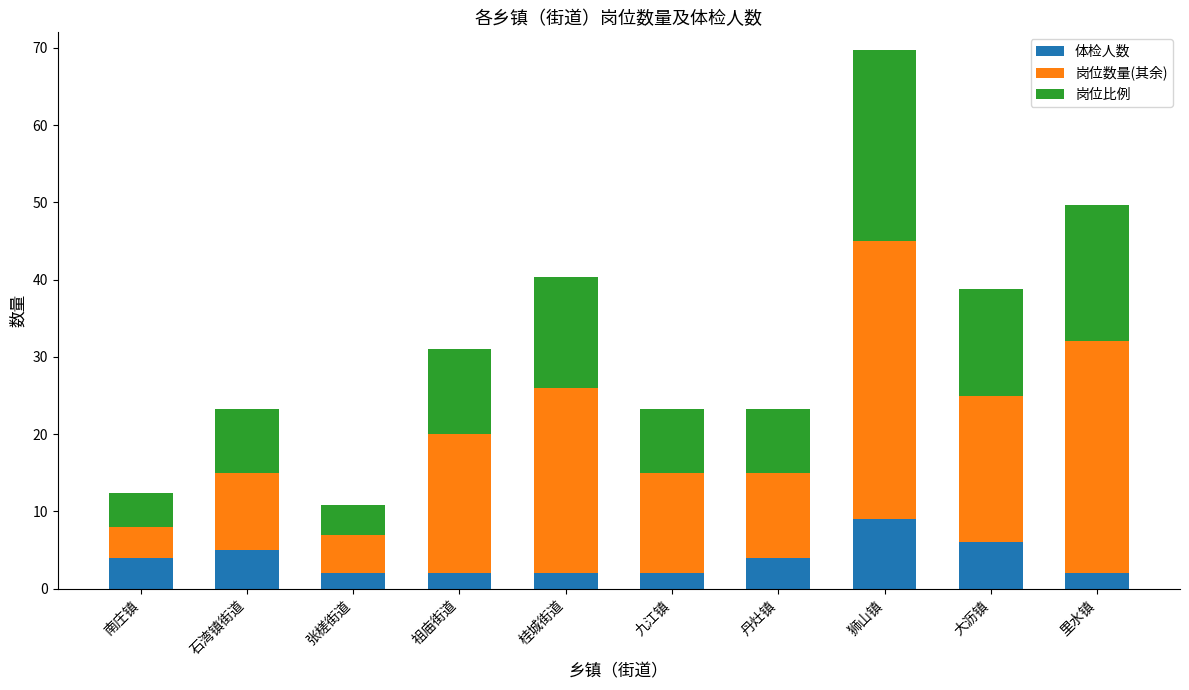

What is the difference between the maximum and second lowest values in the 体检人数 series?

7.0